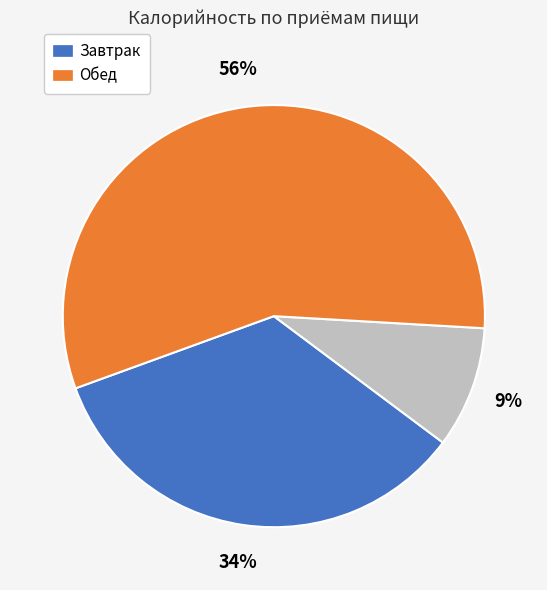

Is there any slice that represents more than half of the pie?

Yes